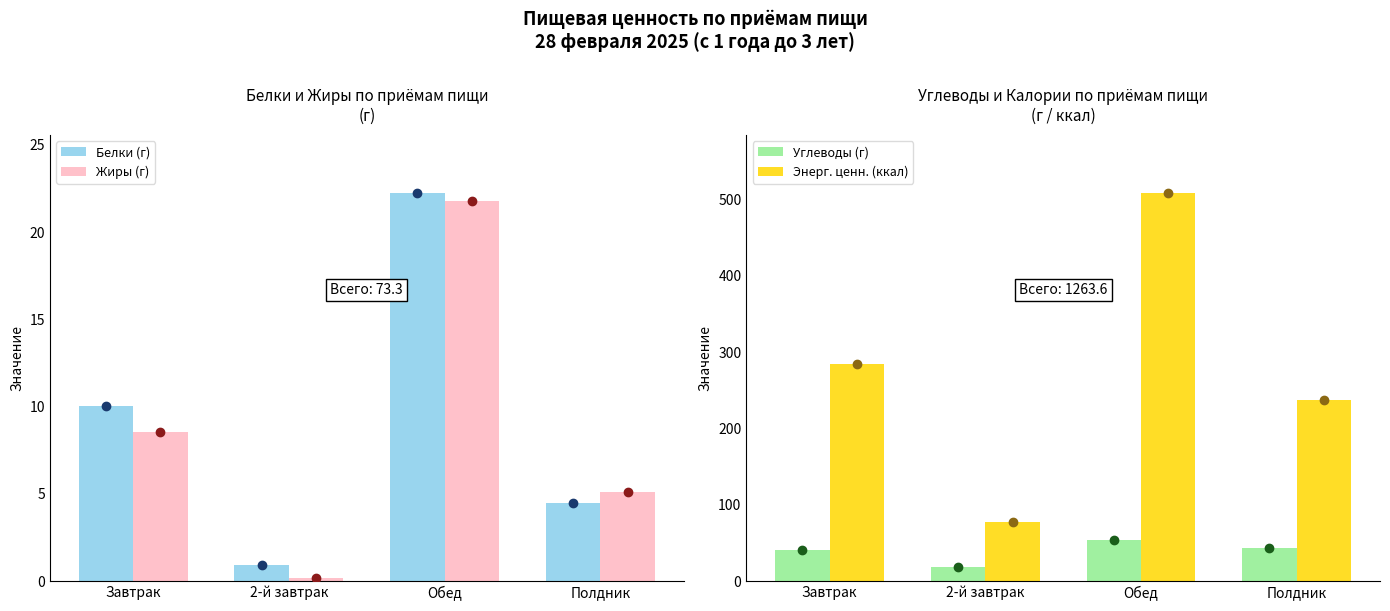

Reading left to right, extract all data points from this chart.

Белки (г): 10.0	0.9	22.2	4.5
Жиры (г): 8.5	0.2	21.8	5.1
Углеводы (г): 41.1	18.2	54.4	43.4
Энерг. ценн. (ккал): 283.9	77.4	508.4	236.8